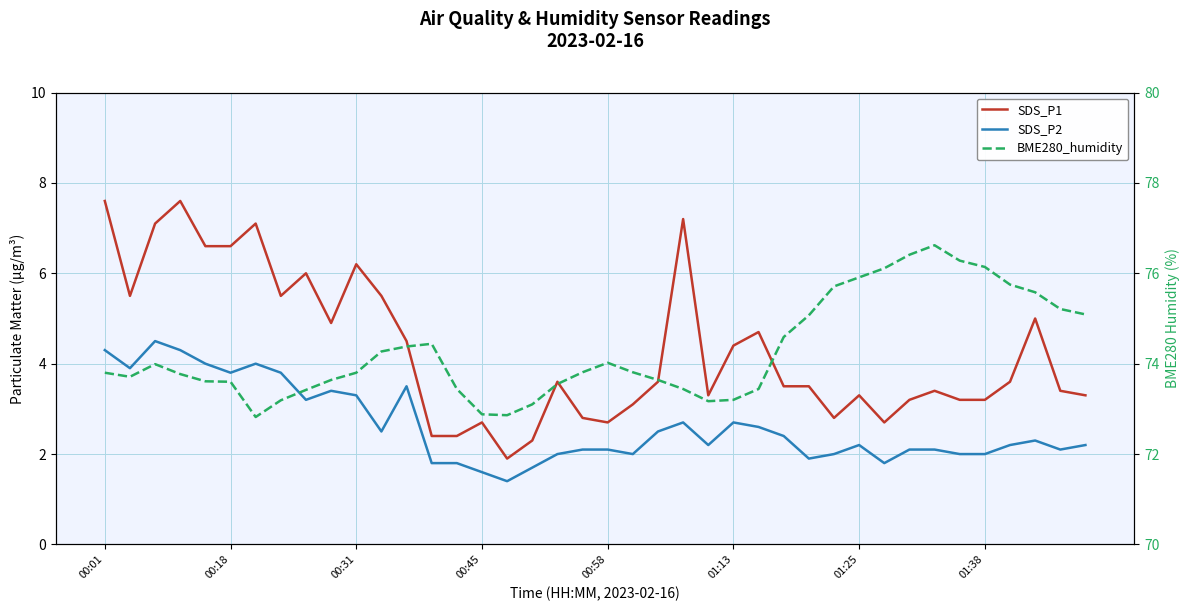

True or false: SDS_P2 has a value of 2.7 at 23.

True